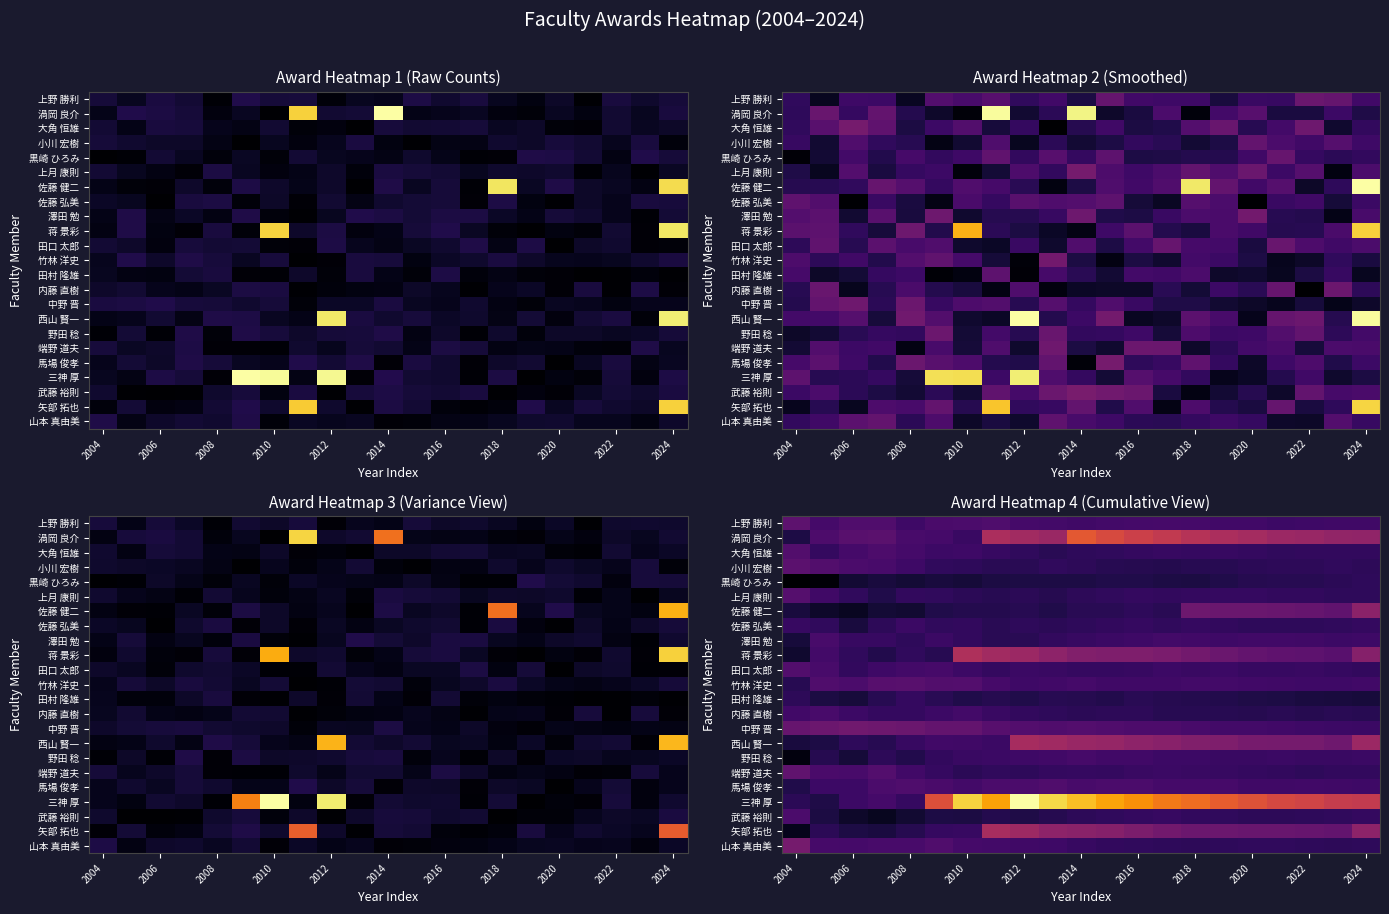

At 2004, list the series in order from largest to smallest.

山本 真由美, 中野 晋, 端野 道夫, 上野 勝利, 小川 宏樹, 上月 康則, 大角 恒雄, 田口 太郎, 武藤 裕則, 内藤 直樹, 佐藤 弘美, 田村 隆雄, 三神 厚, 竹林 洋史, 馬場 俊孝, 渦岡 良介, 佐藤 健二, 西山 賢一, 澤田 勉, 蒋 景彩, 矢部 拓也, 野田 稔, 黒崎 ひろみ